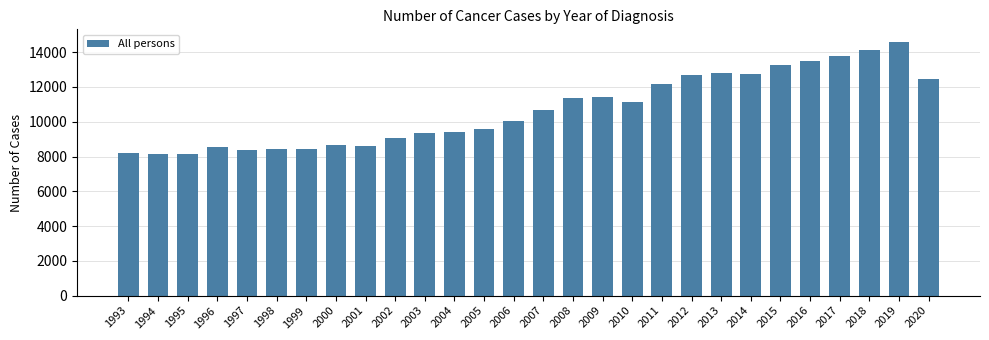

What is the change in value from 1997 to 2009?

+3055